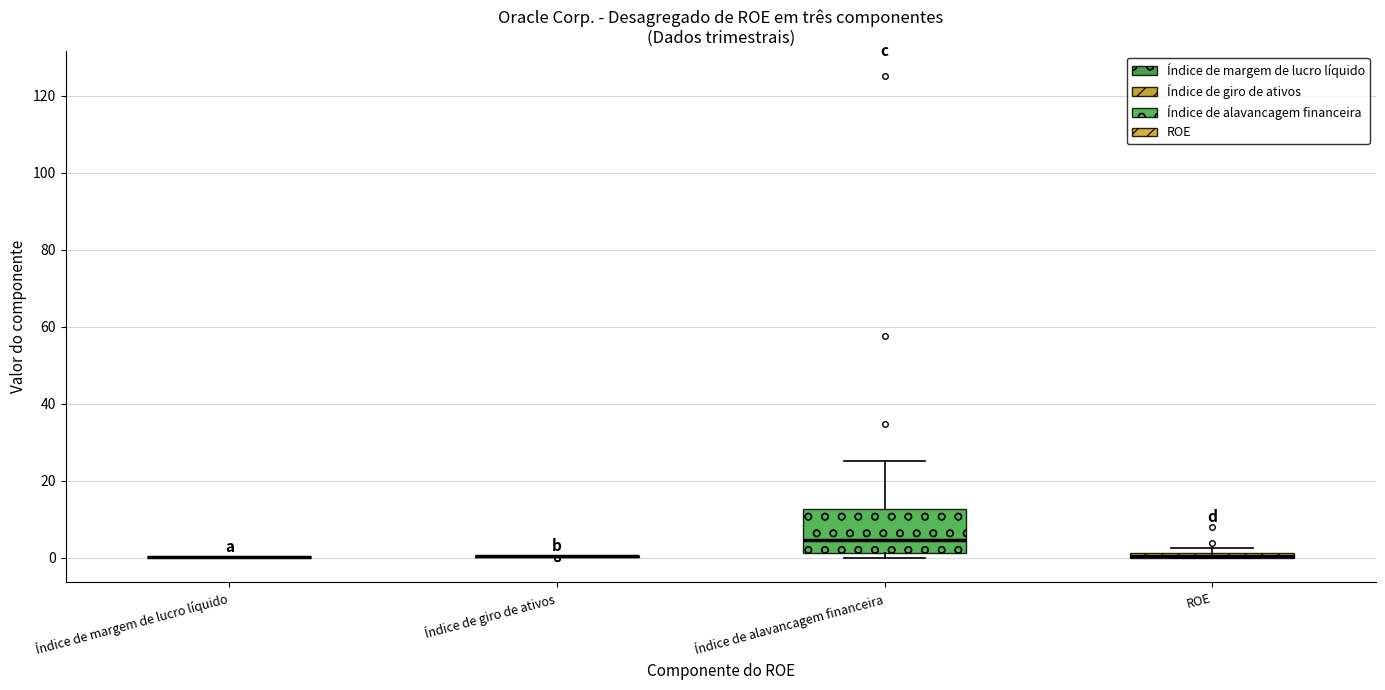

Where is the upper edge of the box for ROE on the y-axis? The values are not printed on the chart, so give them approximately, as read against the axis.

2